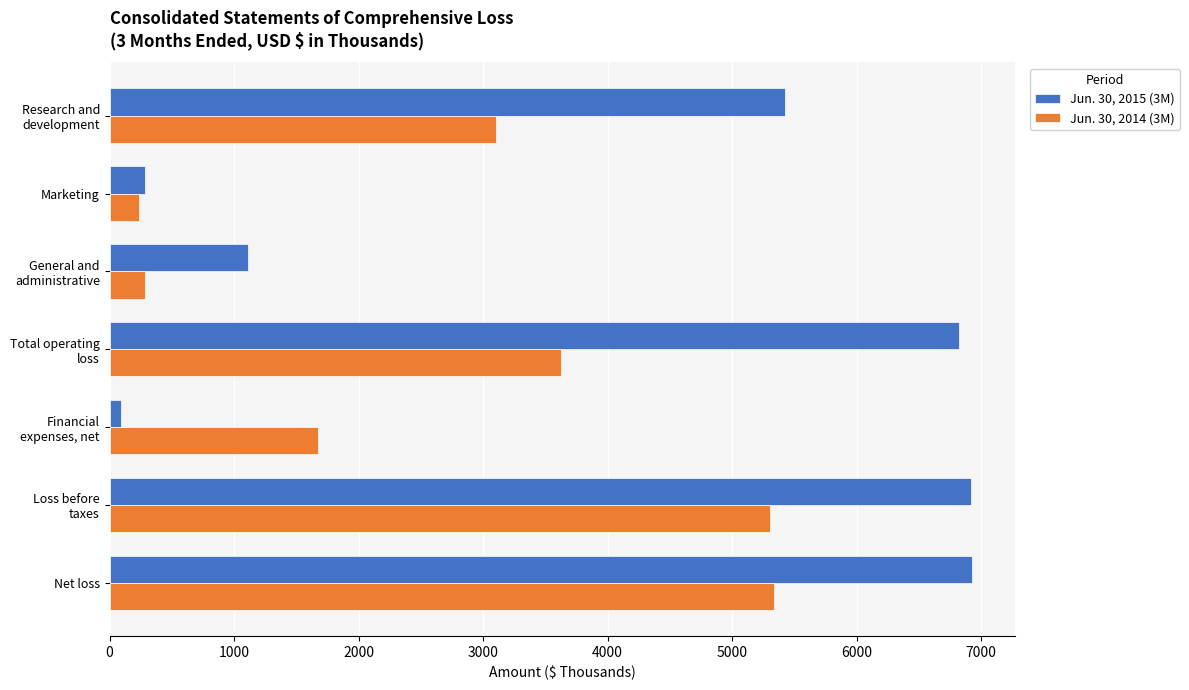

True or false: Jun. 30, 2014 (3M) has a value of 1626 at Net loss.

False